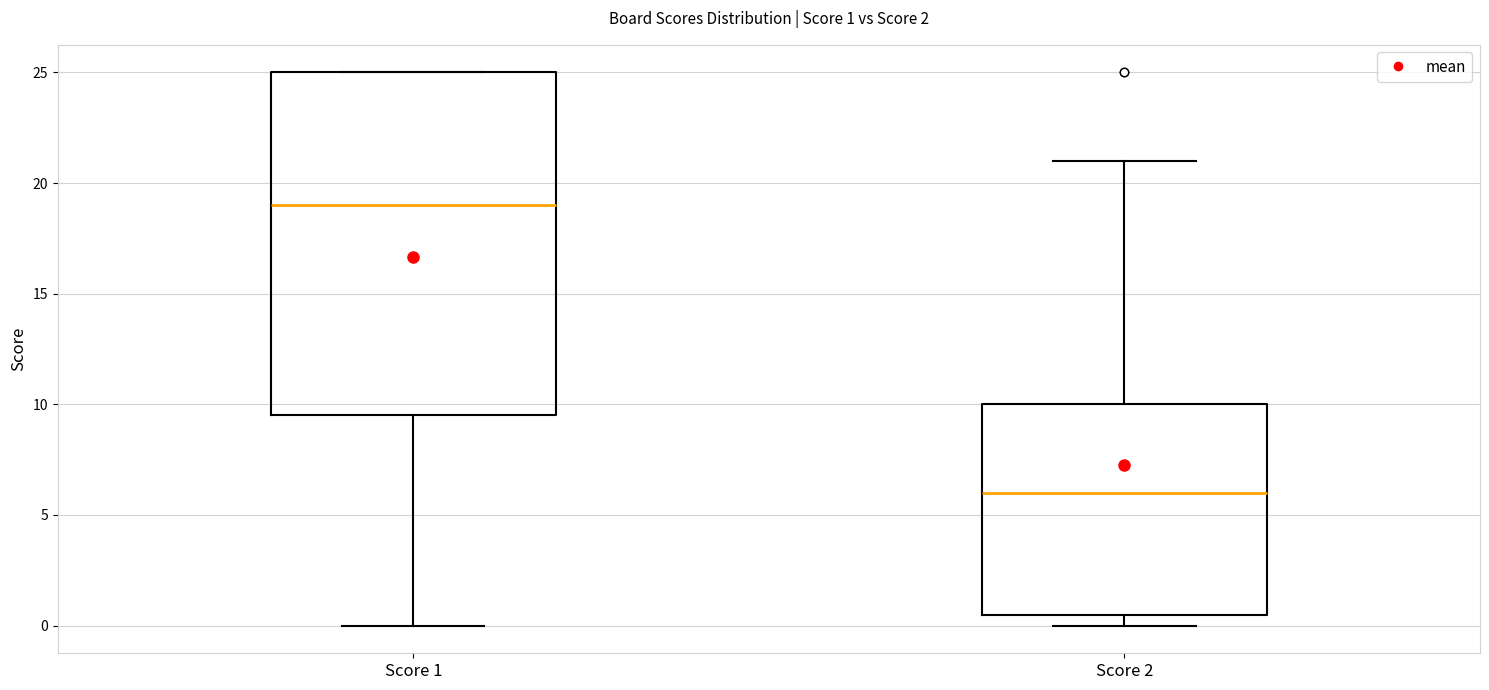

Which box's median line is the highest?

Score 1